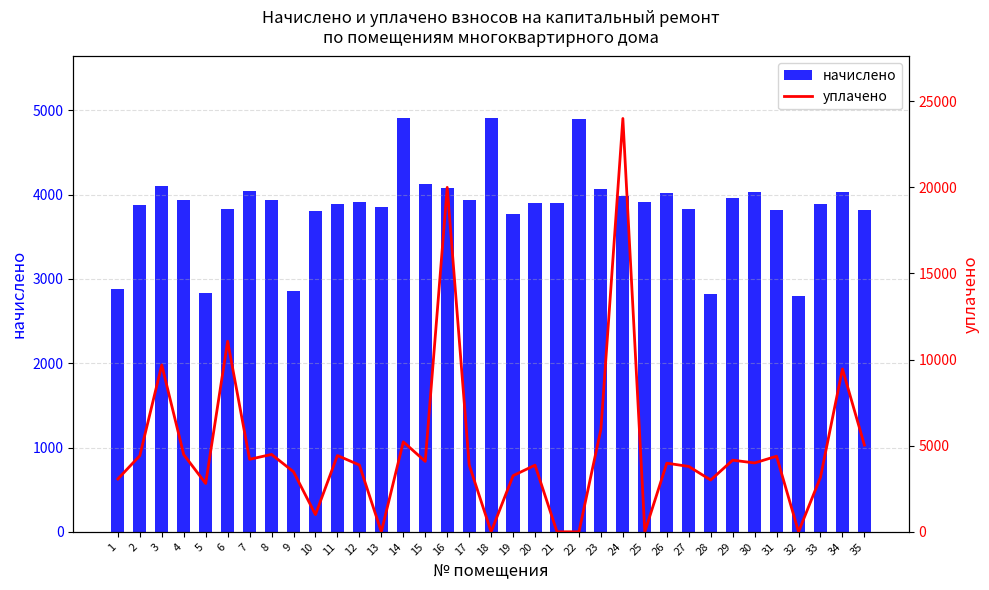

How many series are shown in this chart?

2